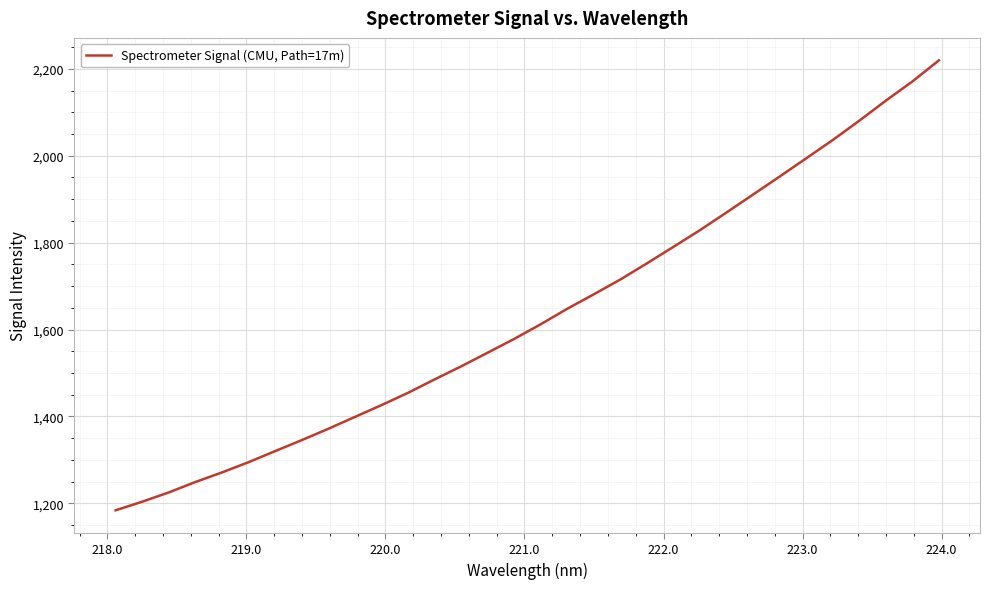

What is the minimum value shown in the chart?

1183.8